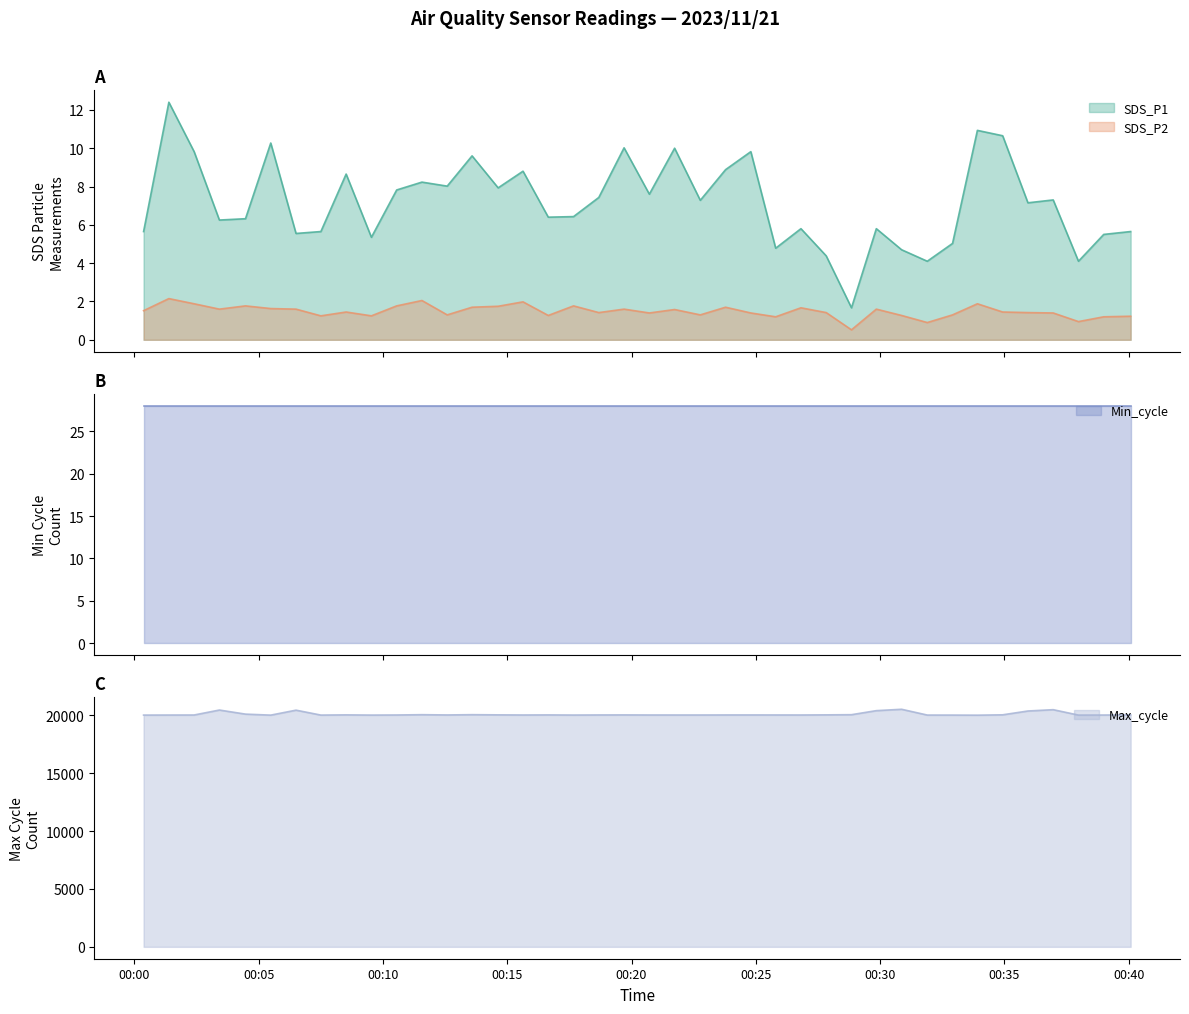

True or false: Max_cycle and SDS_P1 cross at least once.

False